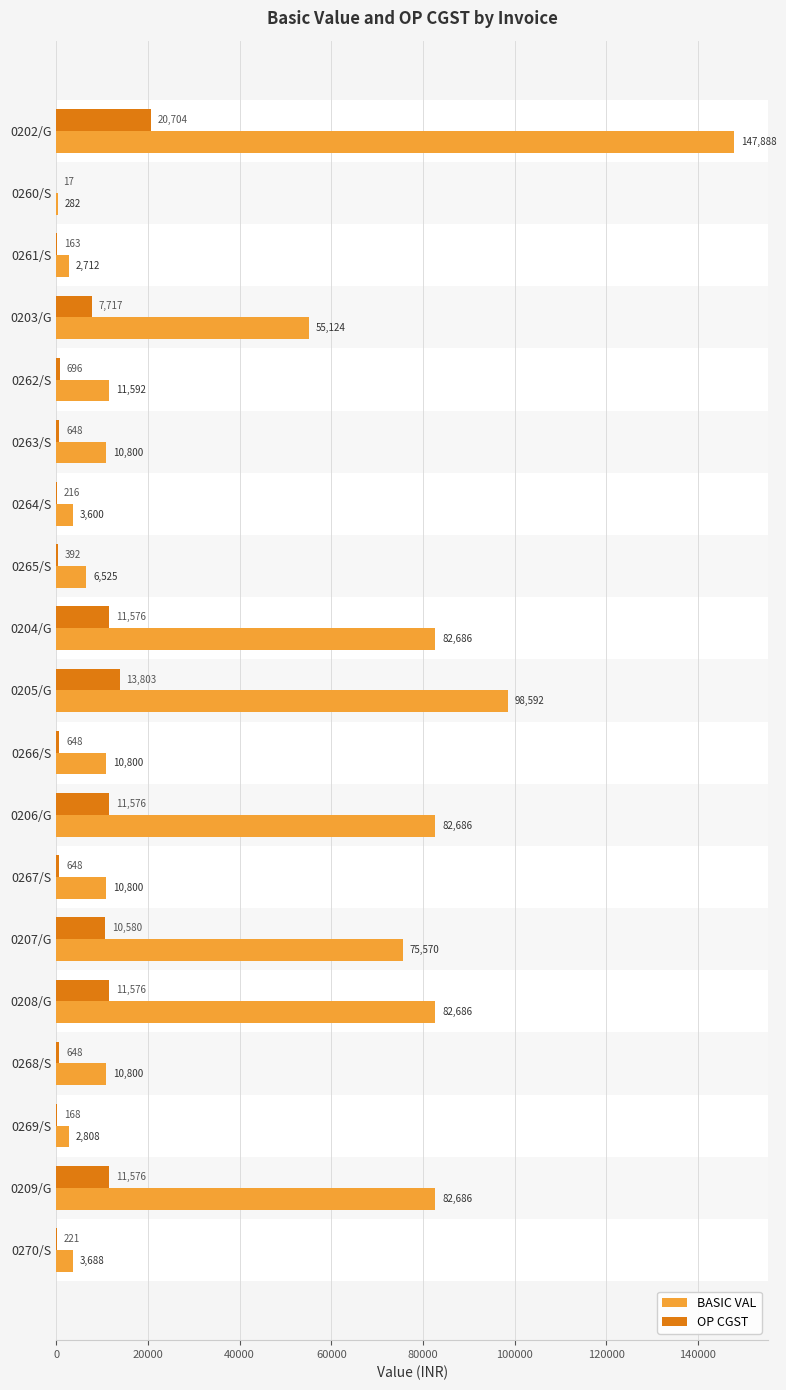

Which series has the widest spread of values?

BASIC VAL